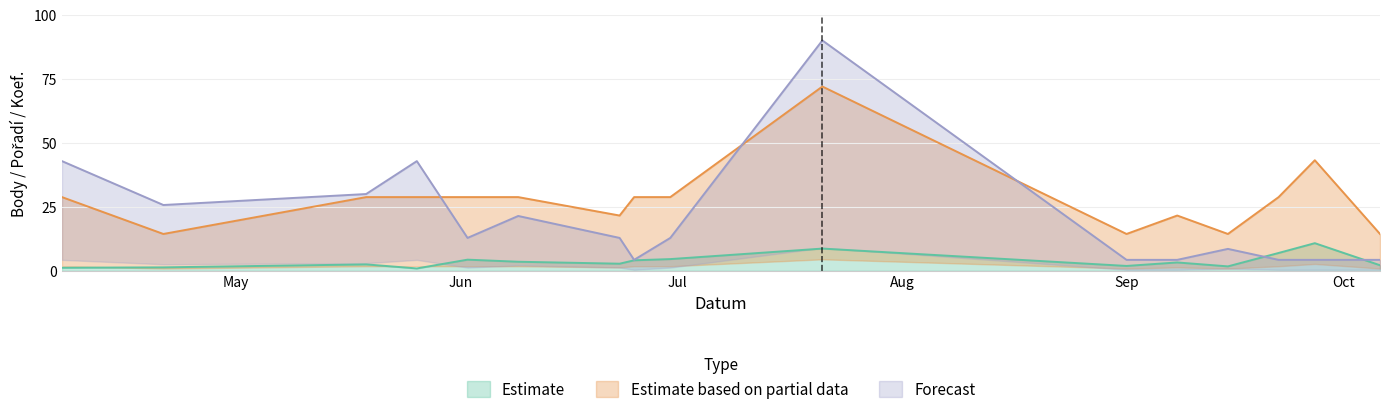

Which category has the lowest value across all series?

2012-05-26